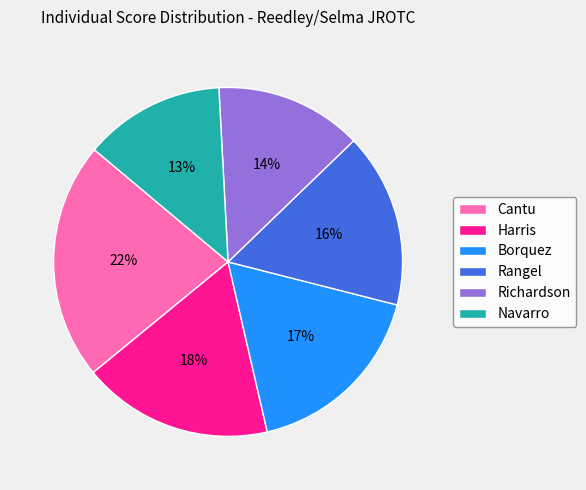

To the nearest percent, what is the difference between the Cantu and Navarro slice percentages?

9%